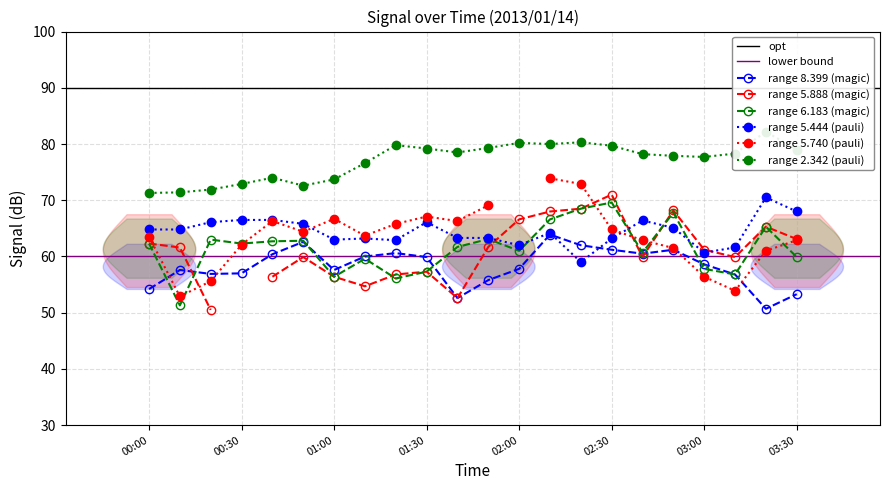

Which label corresponds to the largest value in the chart?

03:20